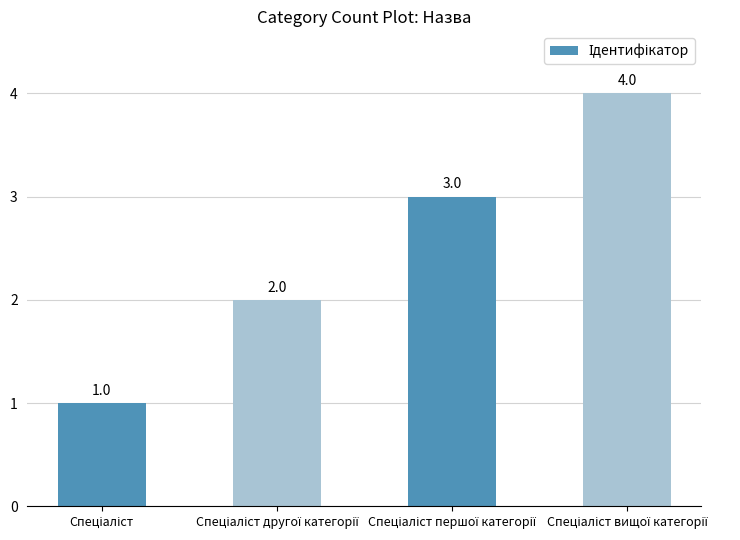

What is the value of the 1st bar from the left?

1